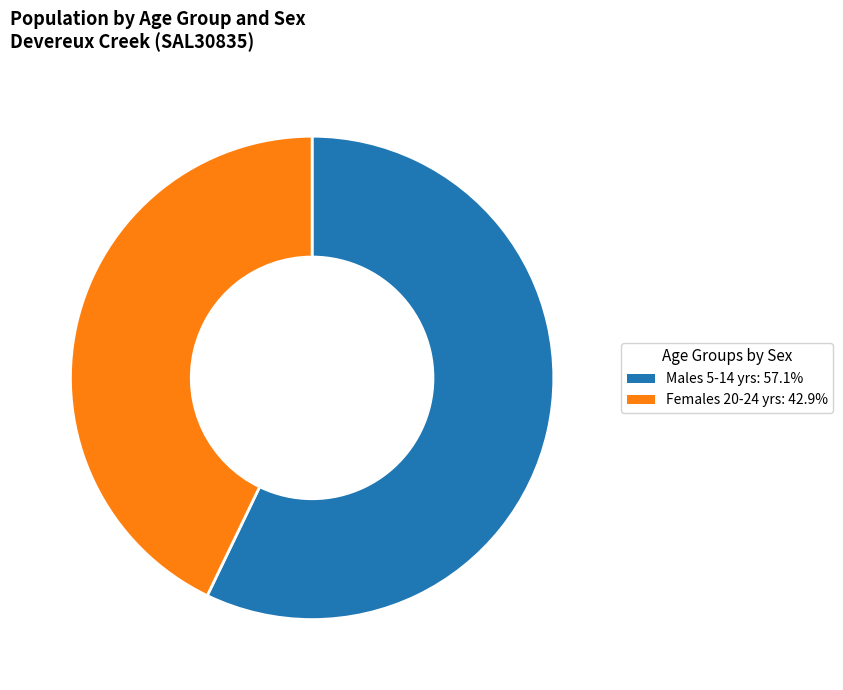

Does any single category account for the majority?

Yes